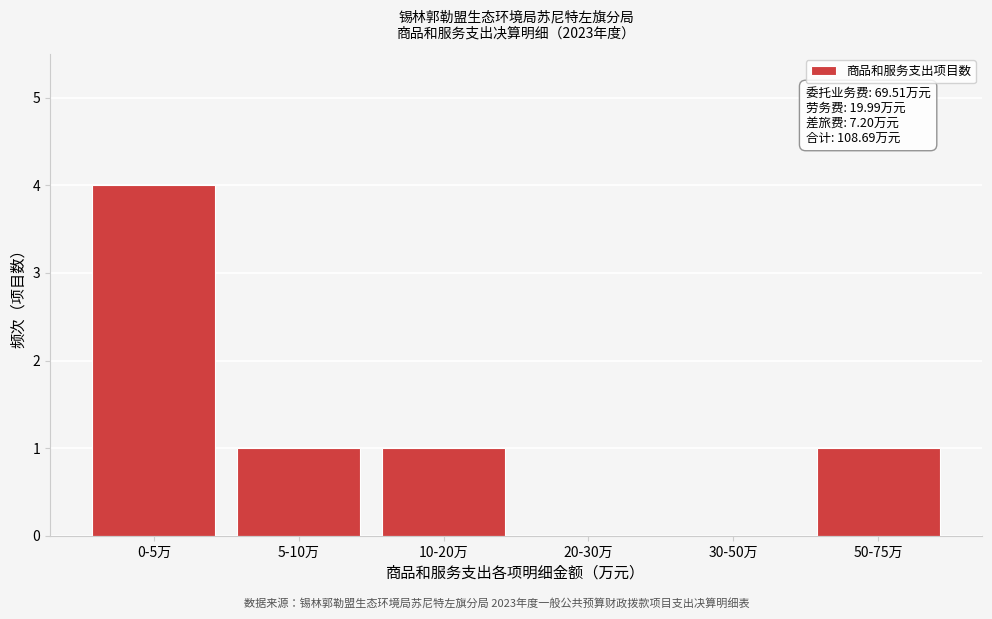

Reading left to right, transcribe all the data shown in this chart.

0-5万=4	5-10万=1	10-20万=1	20-30万=0	30-50万=0	50-75万=1